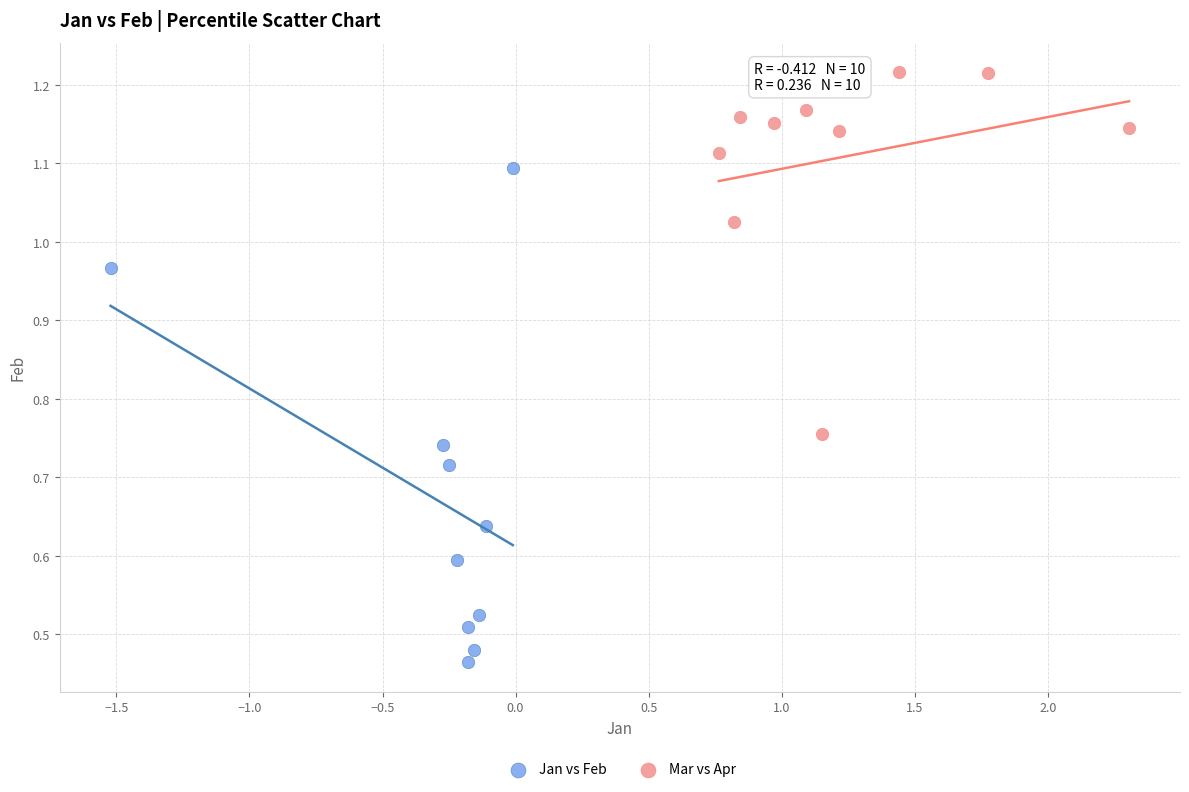

Which series has the largest Y range (max minus min)?

Jan vs Feb